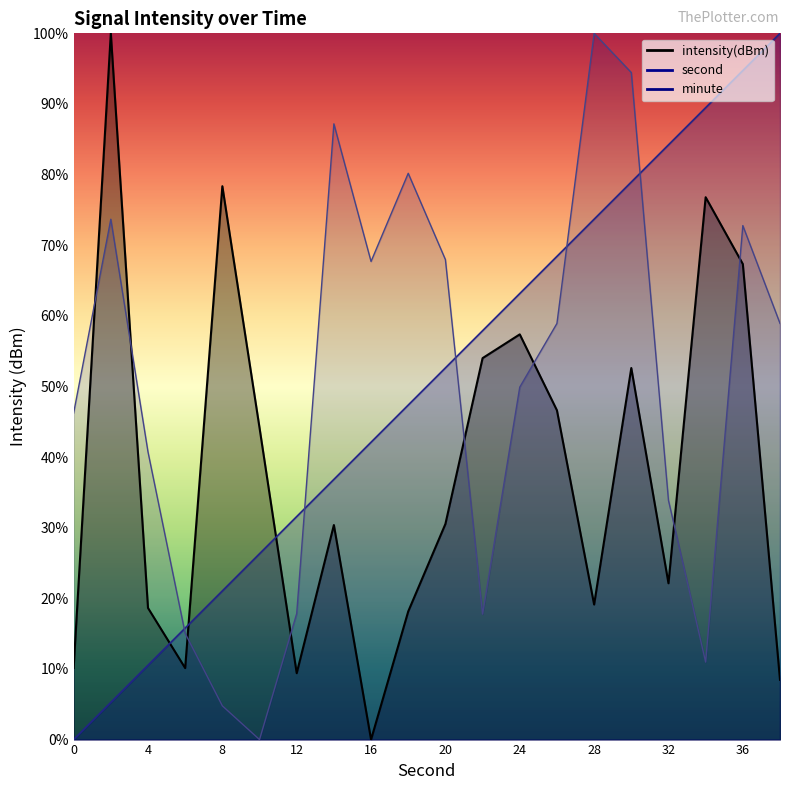

Which series has the largest total across all categories?

second